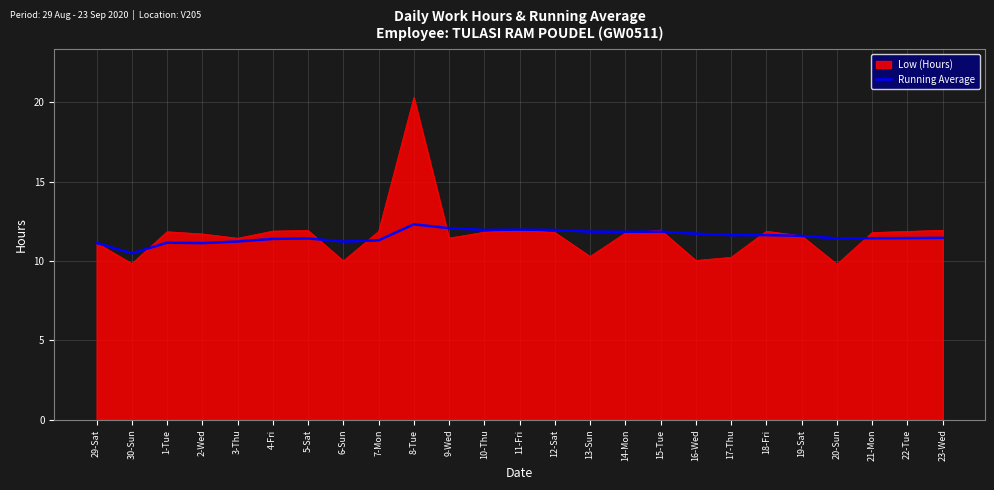

What is the difference between the highest and lowest values at 9-Wed?

0.6